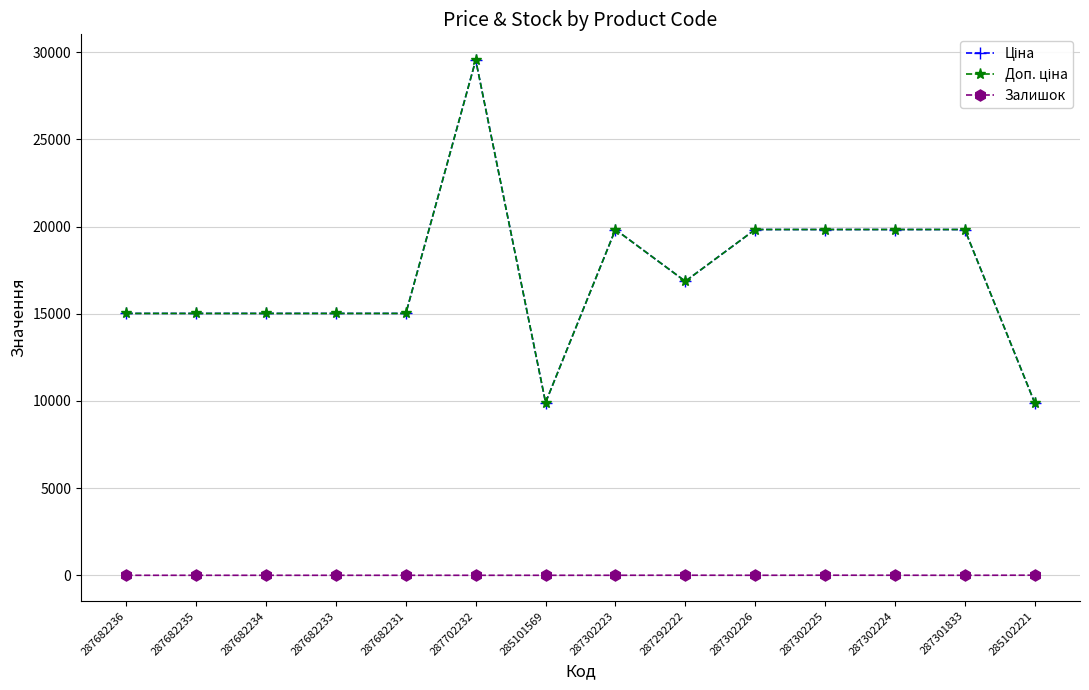

The value of Ціна at 285102221 is 5965.7. True or false?

False